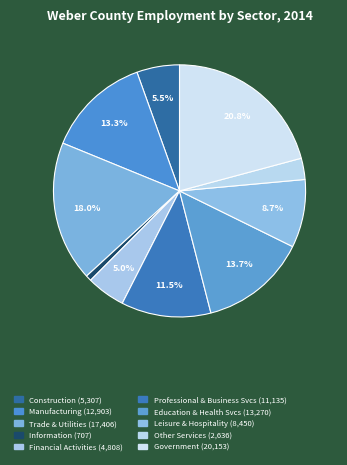

Is it true that Manufacturing is 1% of the pie?

False